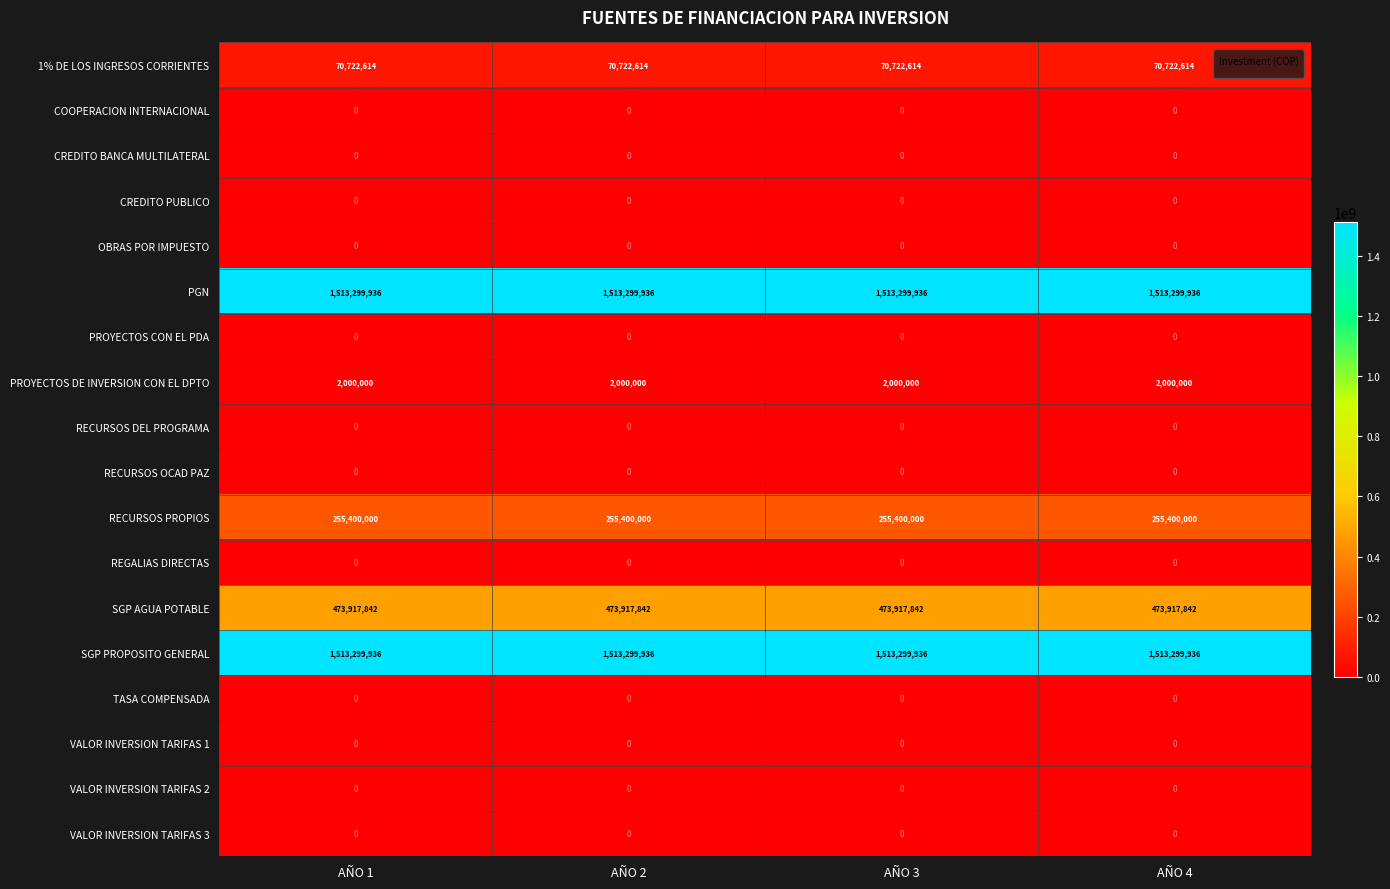

What is the difference between the highest and lowest values at AÑO 2?

1513299936